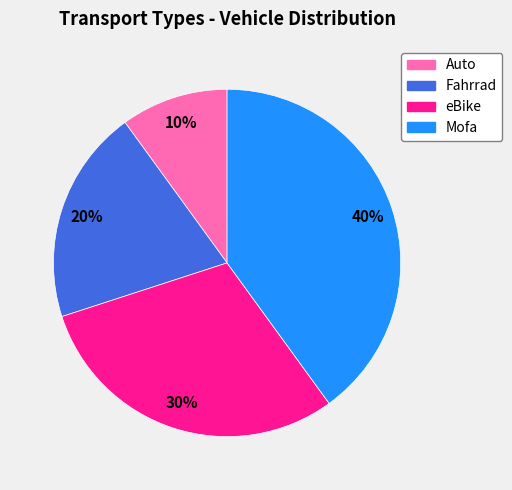

How many slices are in this pie chart?

4